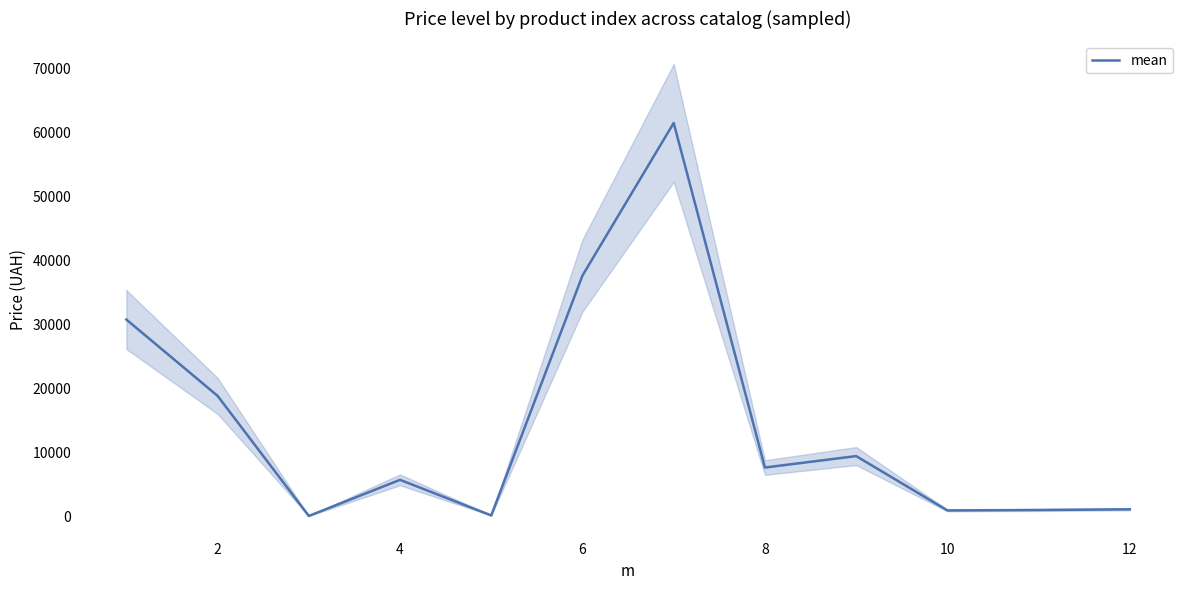

How many lines are shown in the chart?

1